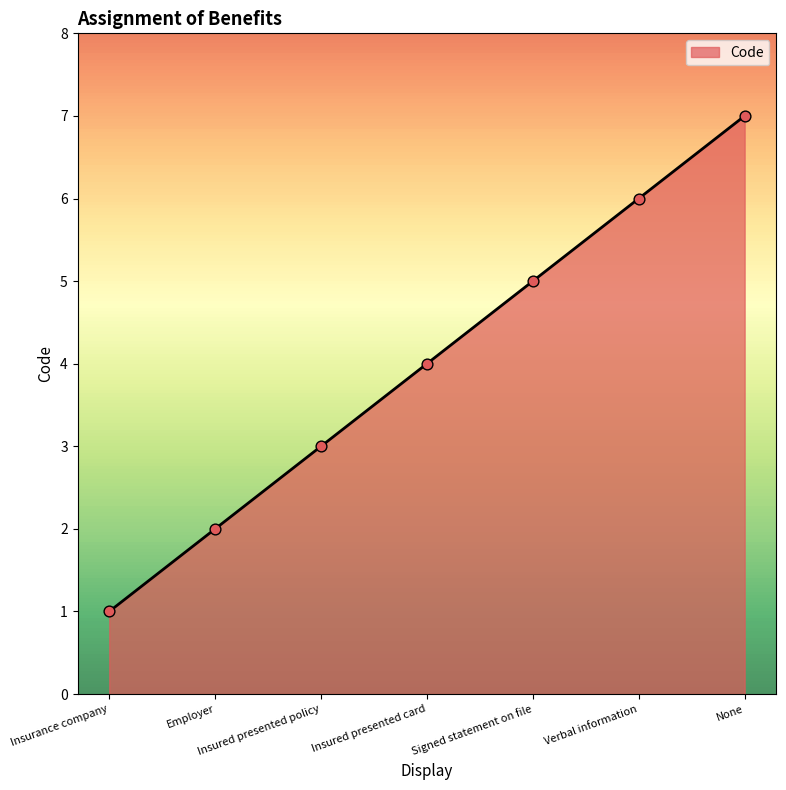

Between Insured presented card and Insurance company, which is larger?

Insured presented card